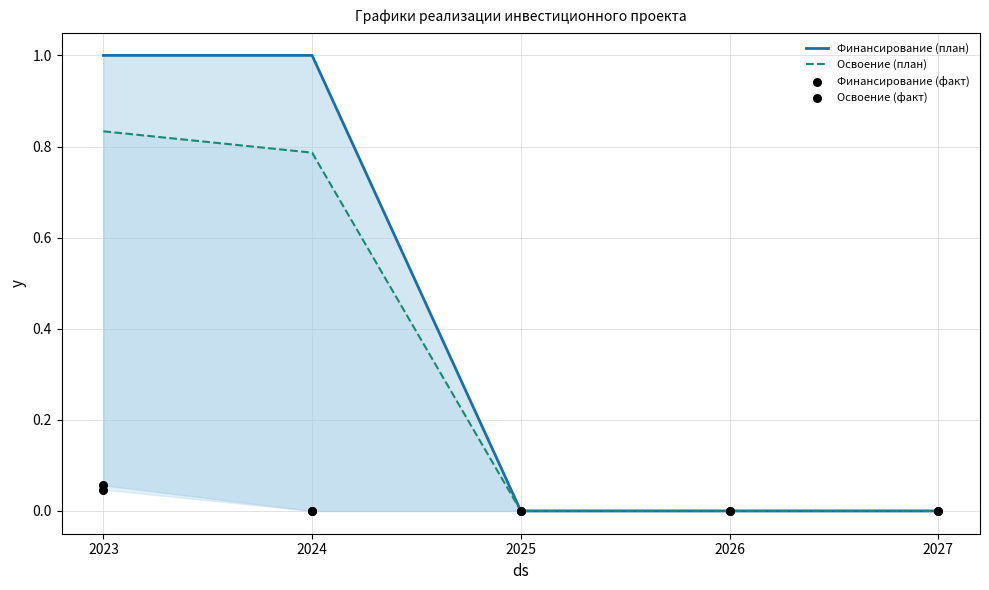

Which series contains the lowest Y value?

Финансирование (план)